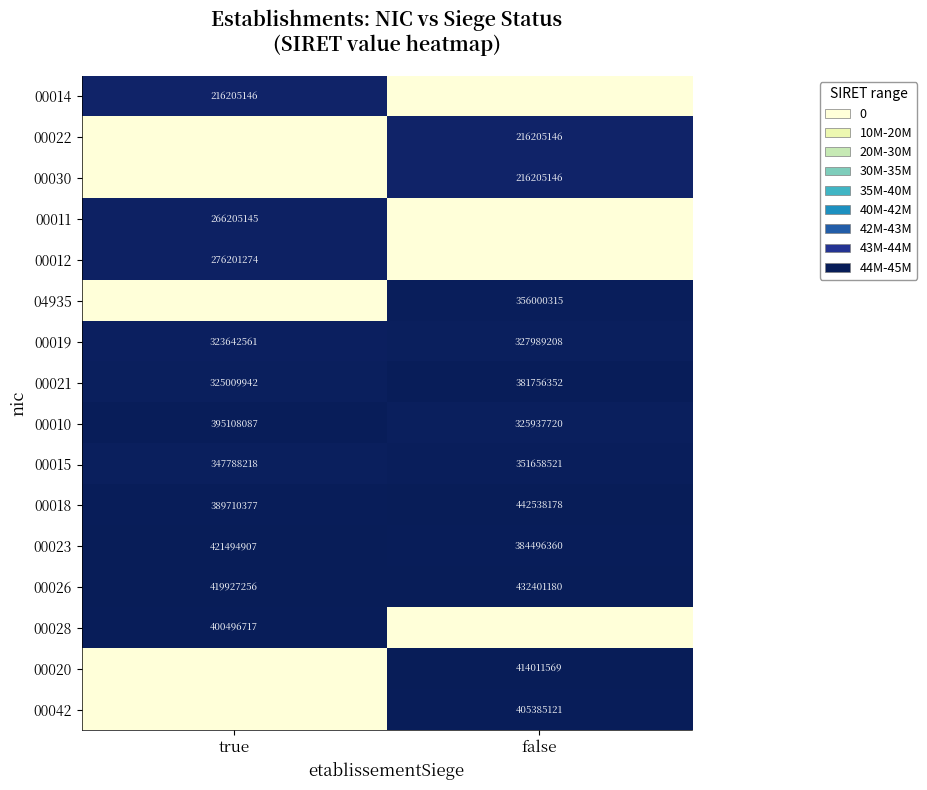

What is the sum of the 00018 values at false and true?

832248555